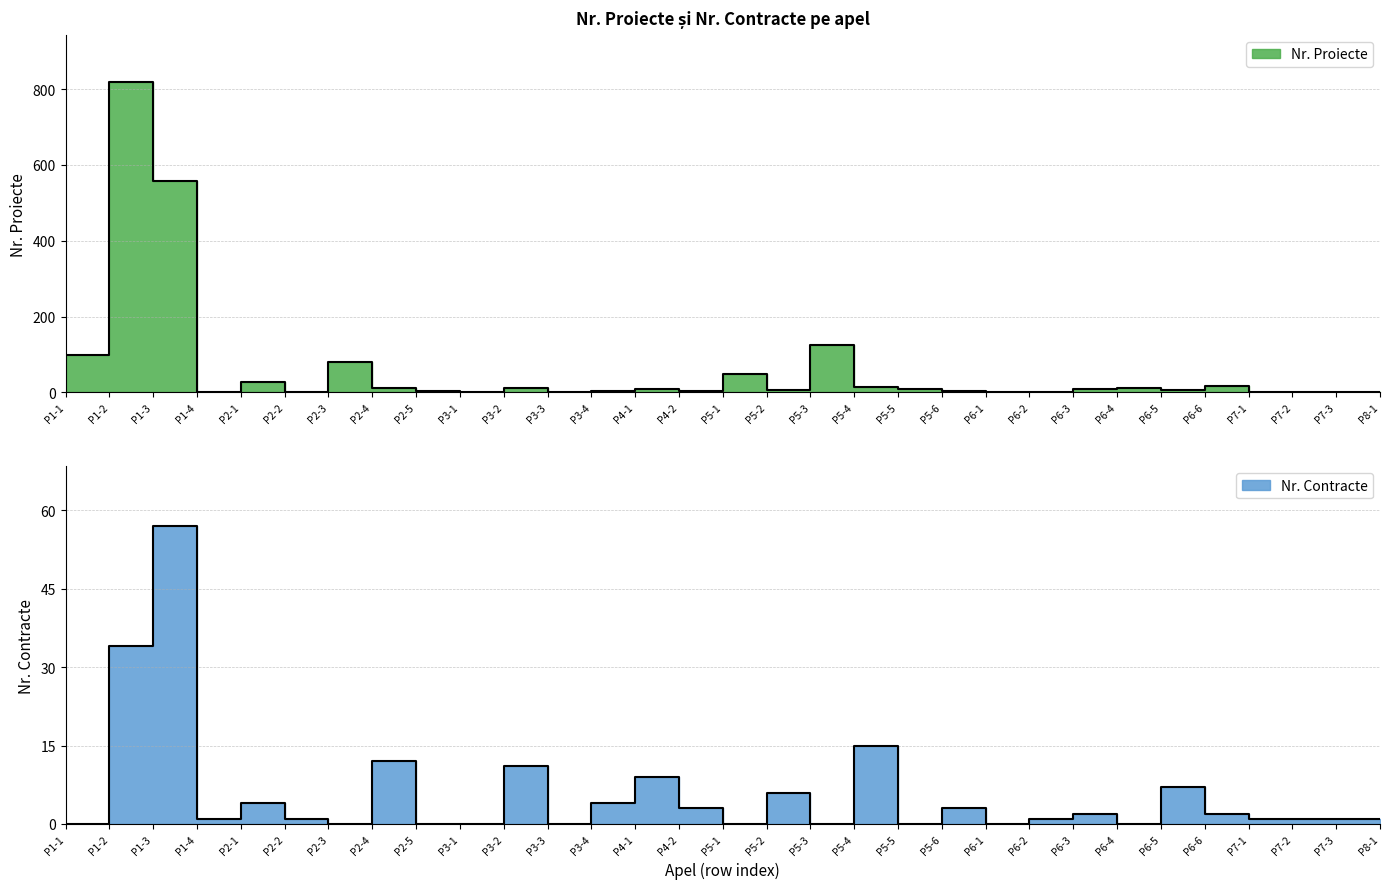

How many values in the Nr. Contracte series exceed 1?

14